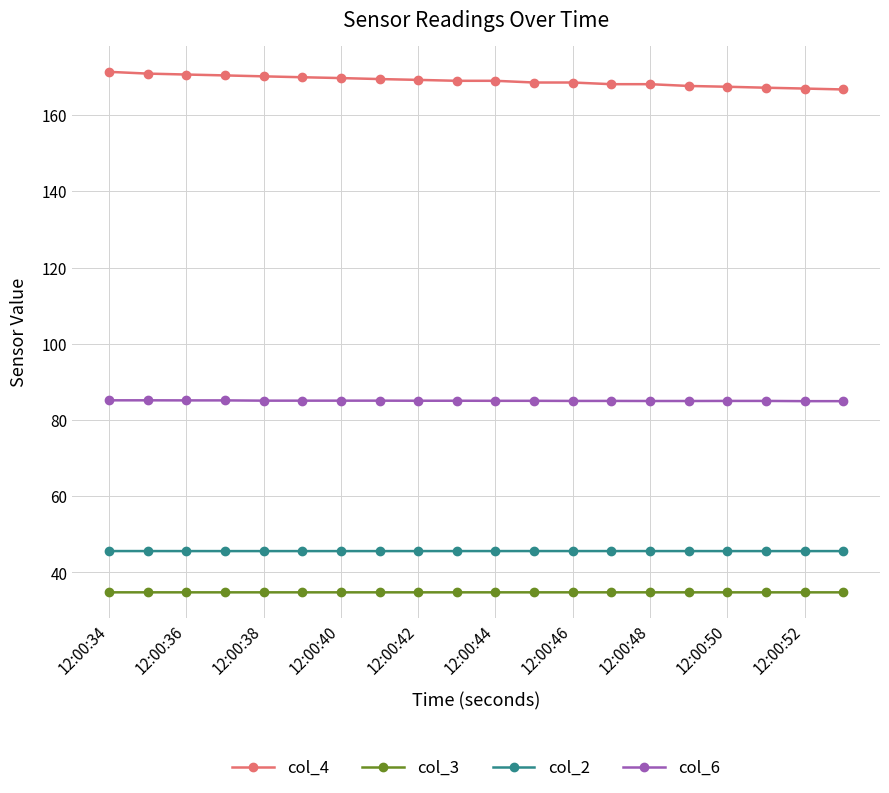

True or false: col_2 and col_4 cross at least once.

False